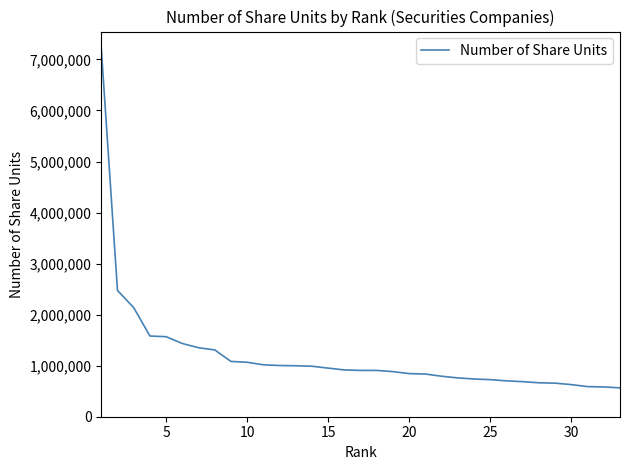

What is the smallest value displayed?

565693